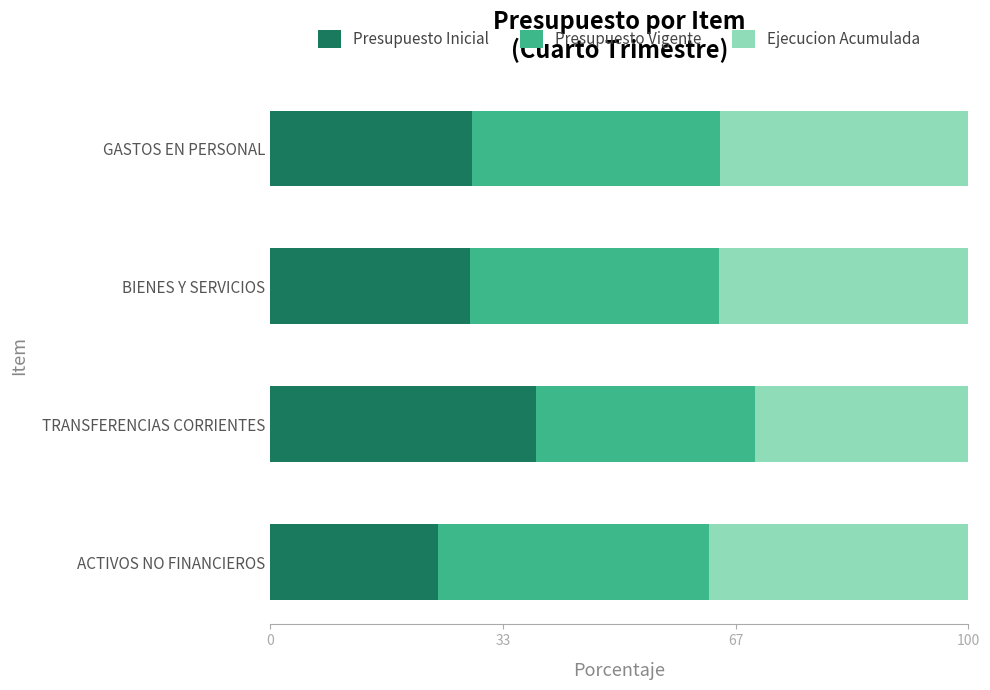

What is the total value across all series at BIENES Y SERVICIOS?

100.0